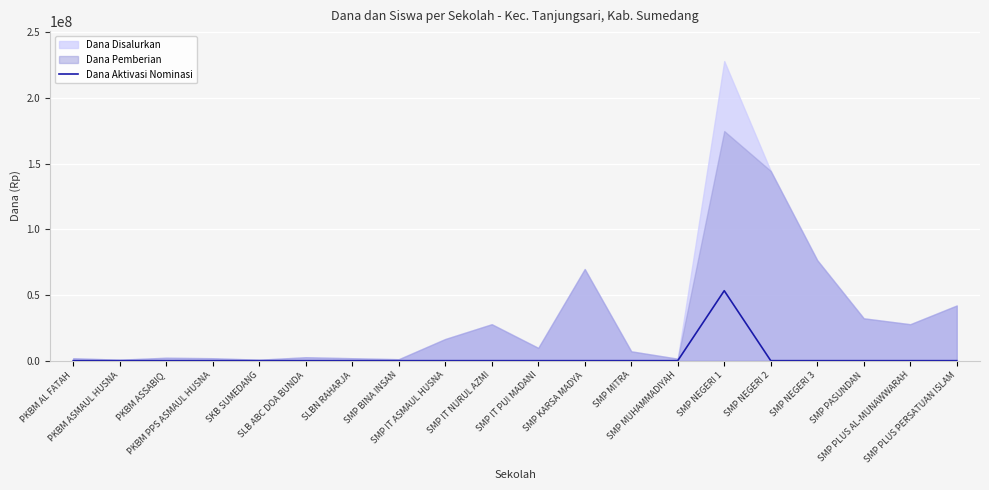

What is the label of the 6th point from the left?

SLB ABC DOA BUNDA